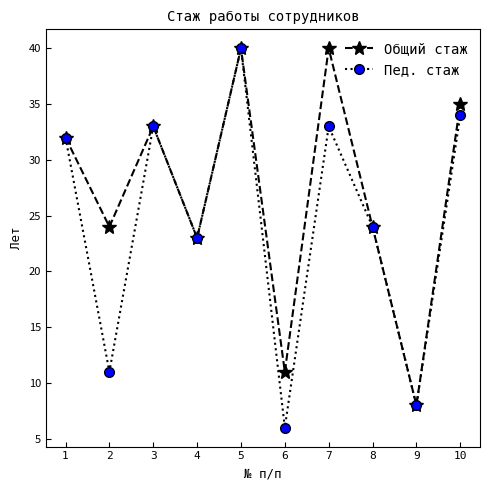

How many interior local peaks does the Общий стаж series have?

3